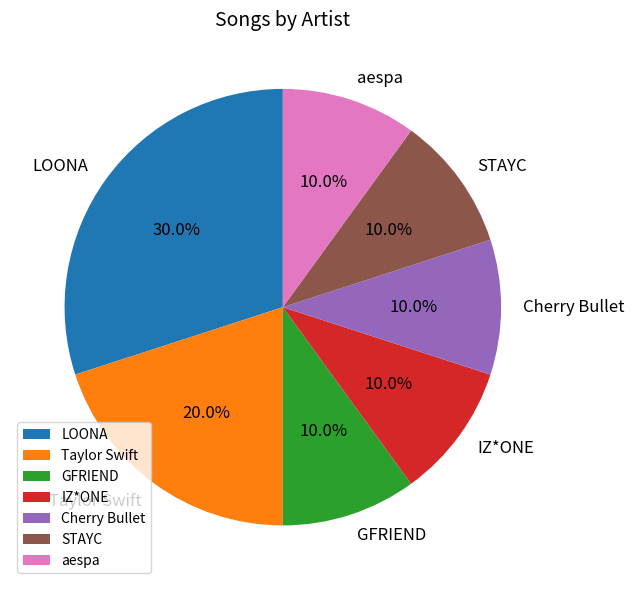

What is the total percentage of GFRIEND and Taylor Swift?

30.0%